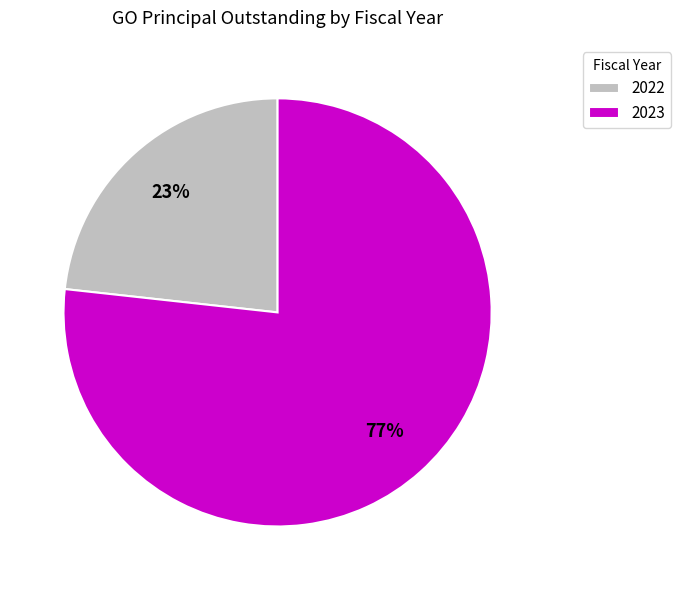

Is there any slice that represents more than half of the pie?

Yes